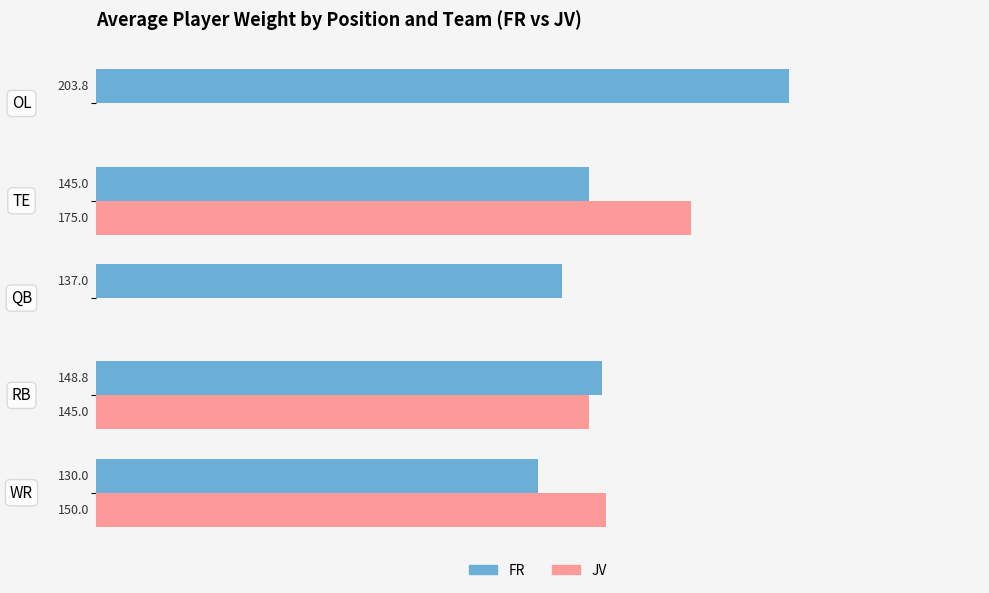

Which series has the largest total across all categories?

FR